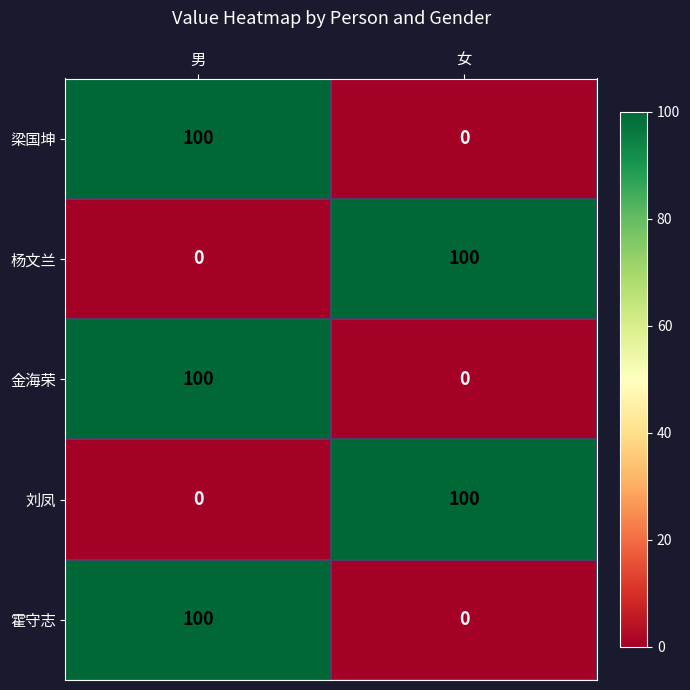

What is the total value across all series at 女?

200